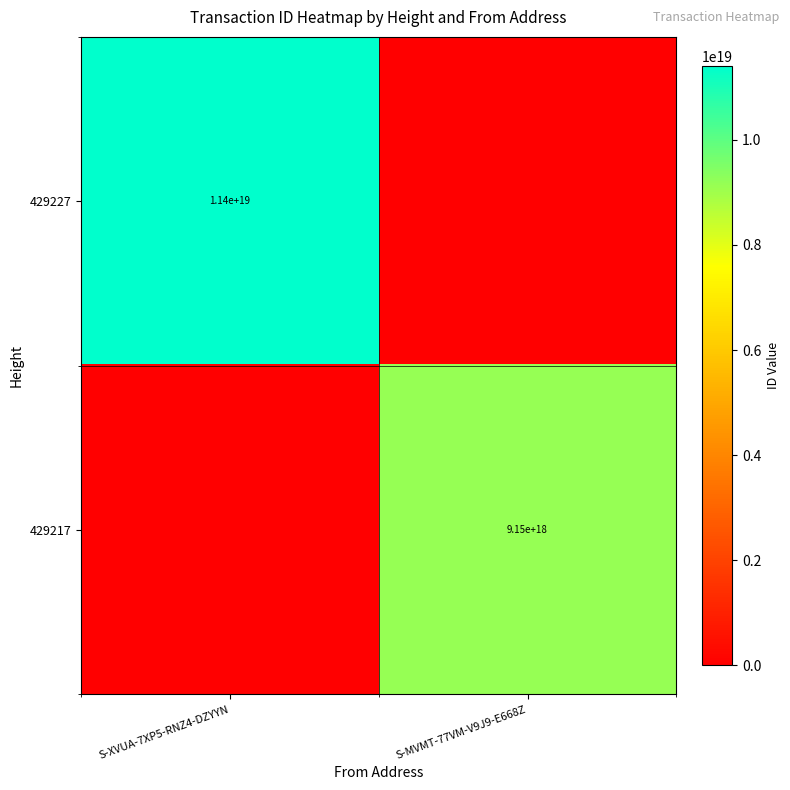

The 429227 series shows 11400000000000000000 at S-XVUA-7XP5-RNZ4-DZYYN. True or false?

True